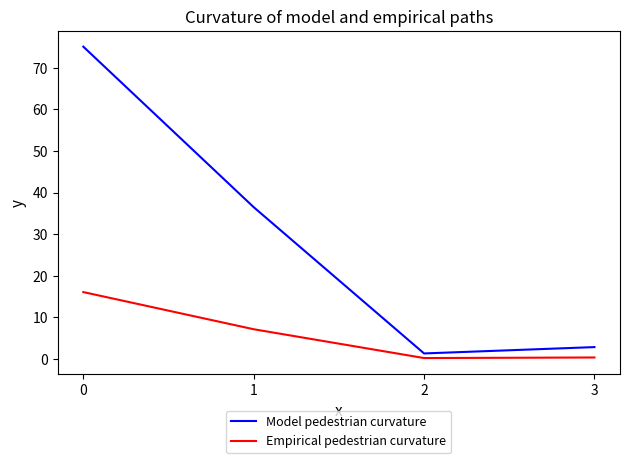

What is the total value across all series at 1?

43.6